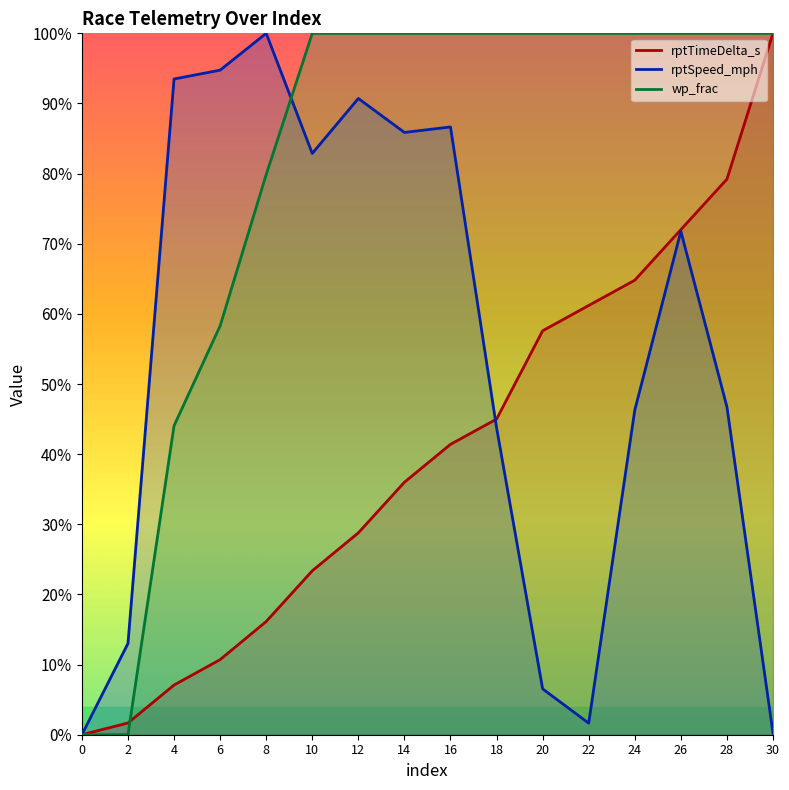

What is the total value across all series at 22?

1.6